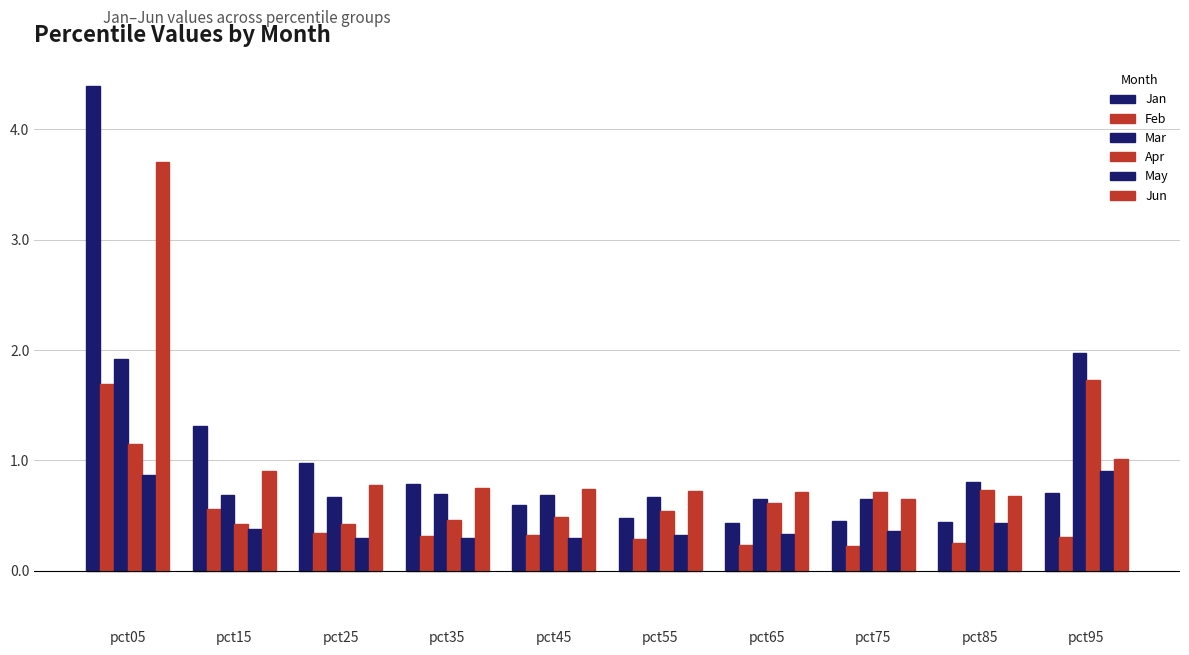

What is the sum of the Jan values at pct85 and pct25?

1.4